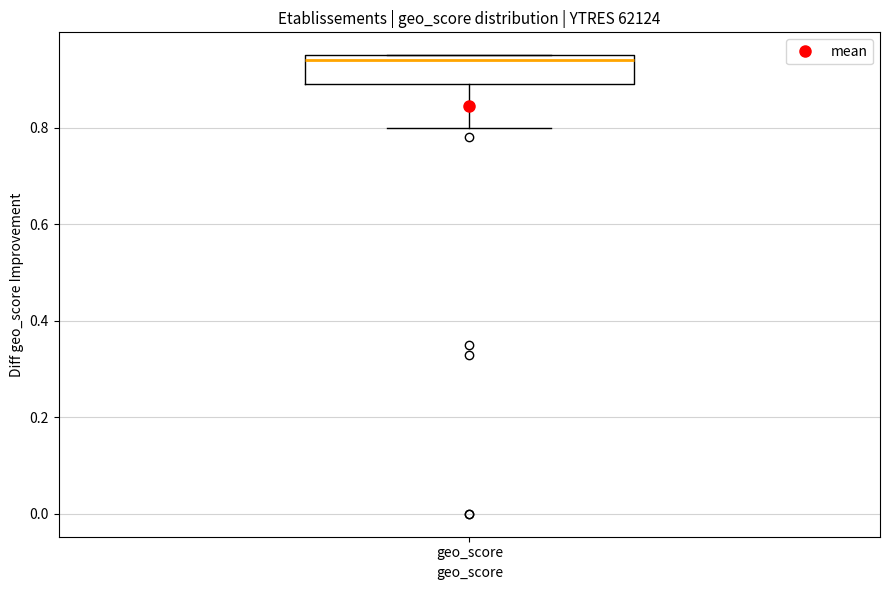

Read this box plot against the y-axis: the position of the median line, the range covered by the box, and the ends of both whiskers. The values are not printed on the chart, so give them approximately, as read against the axis.

median 0.94, box 0.90 to 0.96, whiskers 0.80 to 0.96